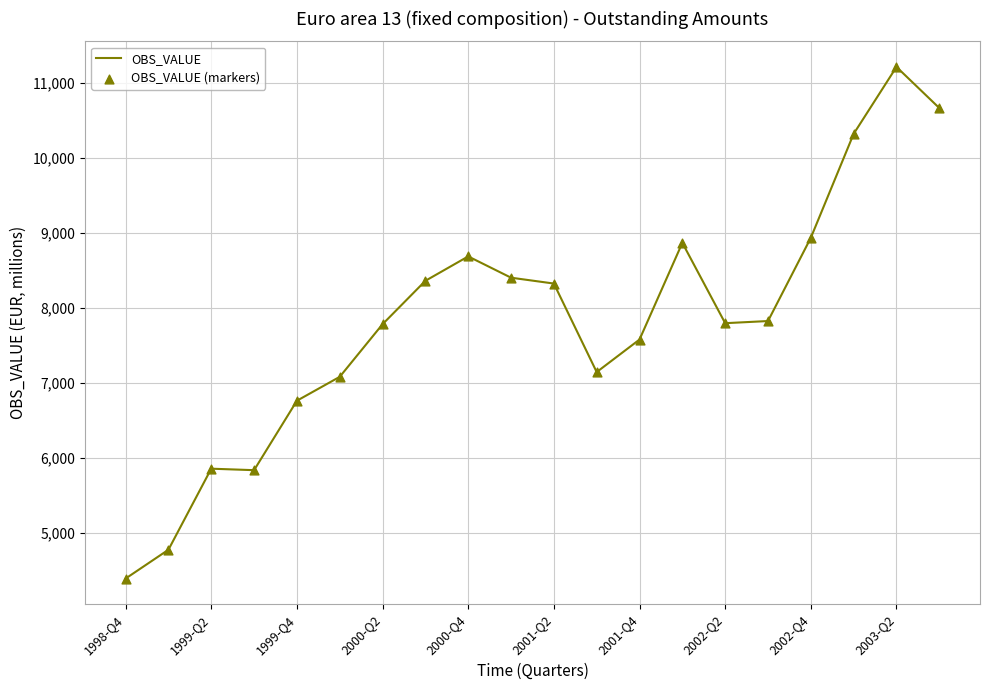

What is the difference between the maximum and minimum values?

6818.5